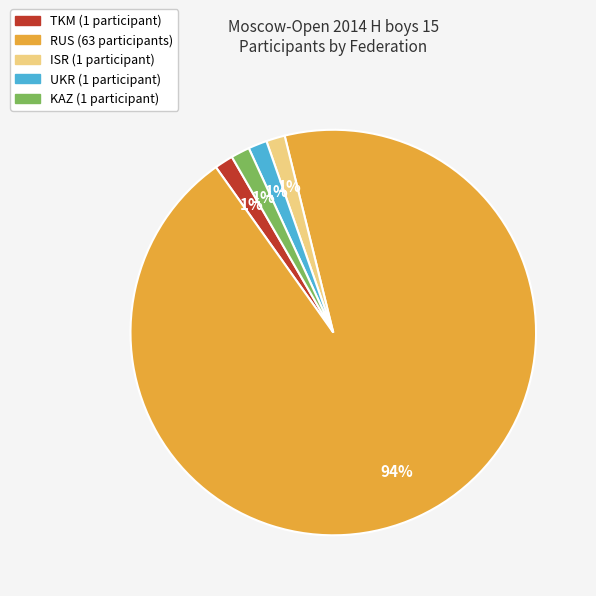

How many segments does this pie chart have?

5